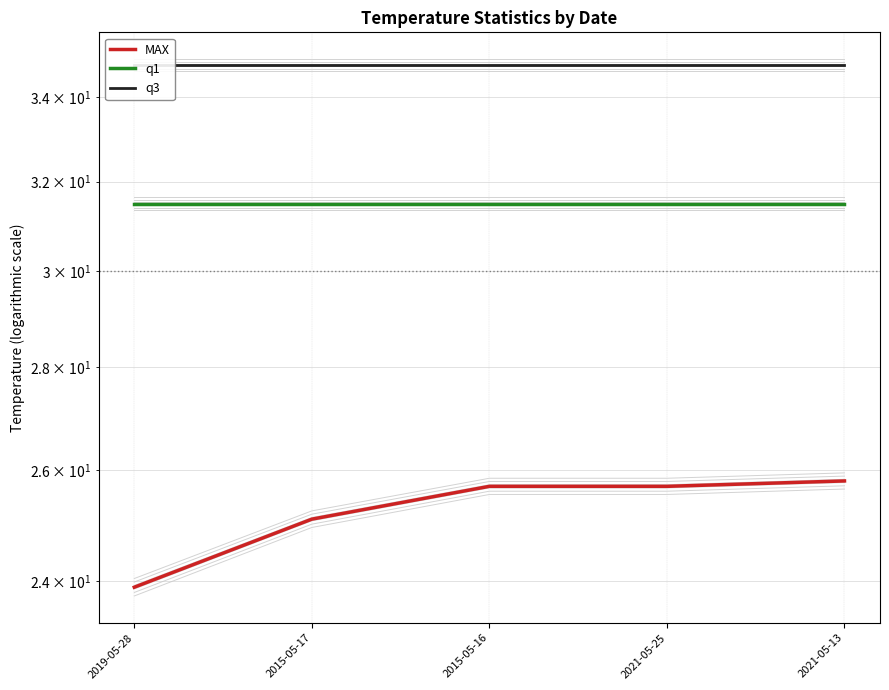

Rank the series by their maximum value, from lowest to highest.

MAX, q1, q3